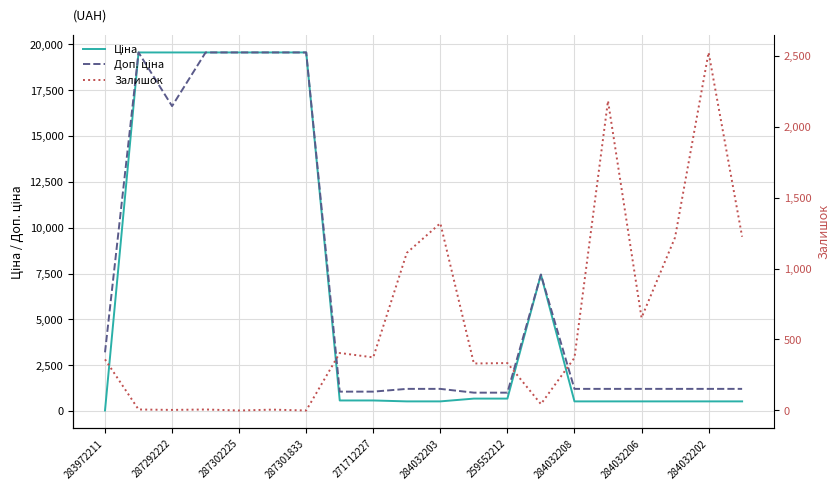

After their last crossing, which series has the higher values: Залишок or Доп. ціна?

Залишок